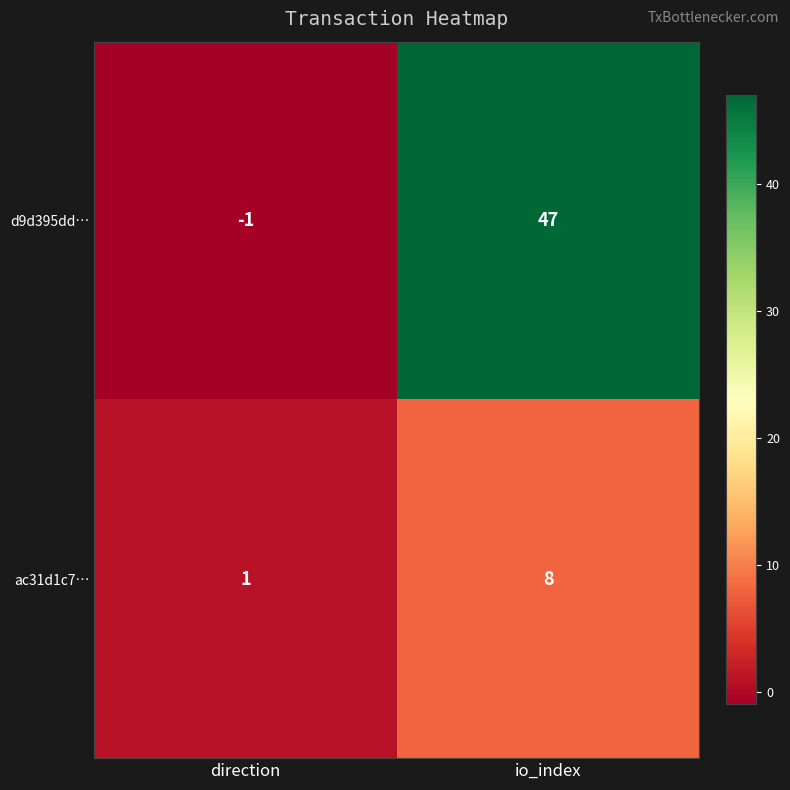

Reading left to right, what are all the values shown in this chart?

d9d395dd…: direction=-1	io_index=47
ac31d1c7…: direction=1	io_index=8